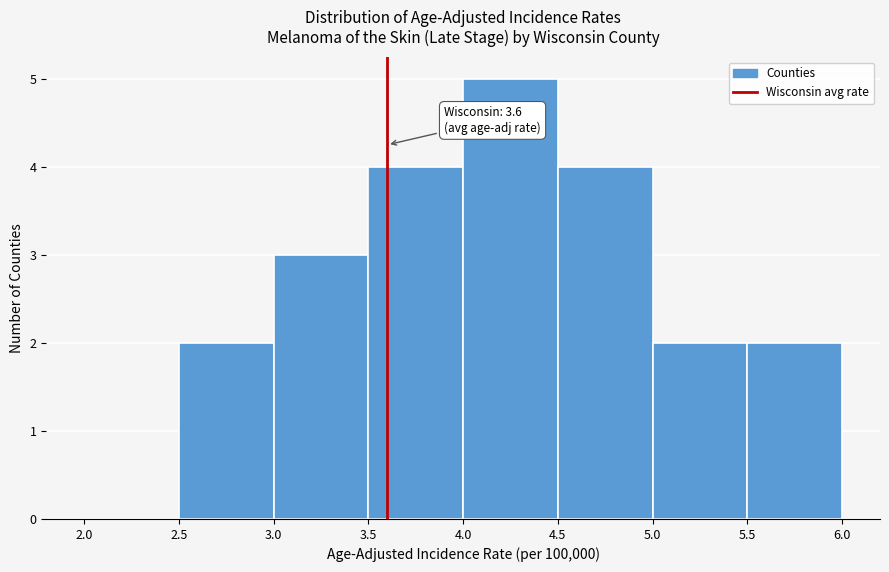

Which range on the x-axis has the tallest bar?

4.0 to 4.5